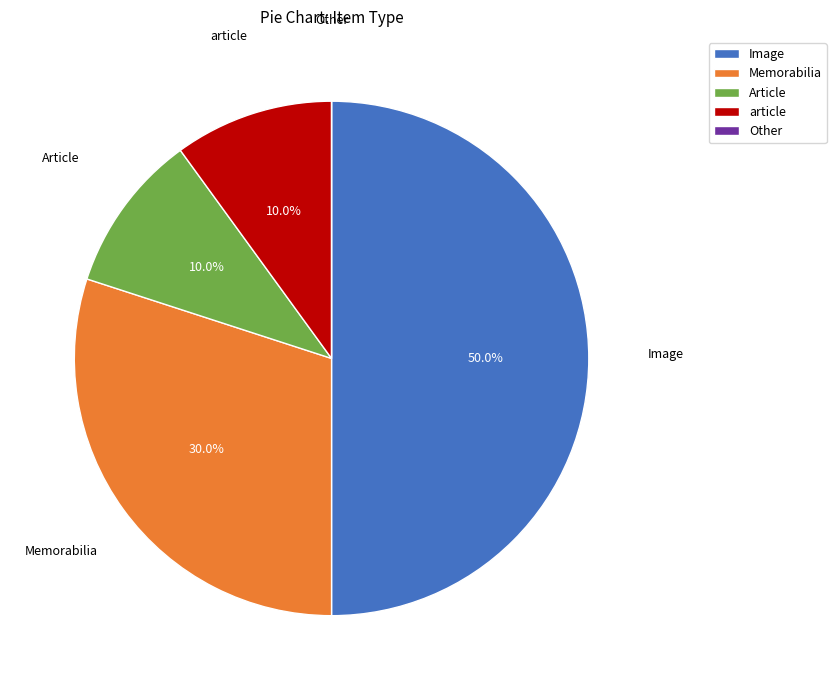

What is the ratio of the value at Memorabilia to the value at Image?

0.6